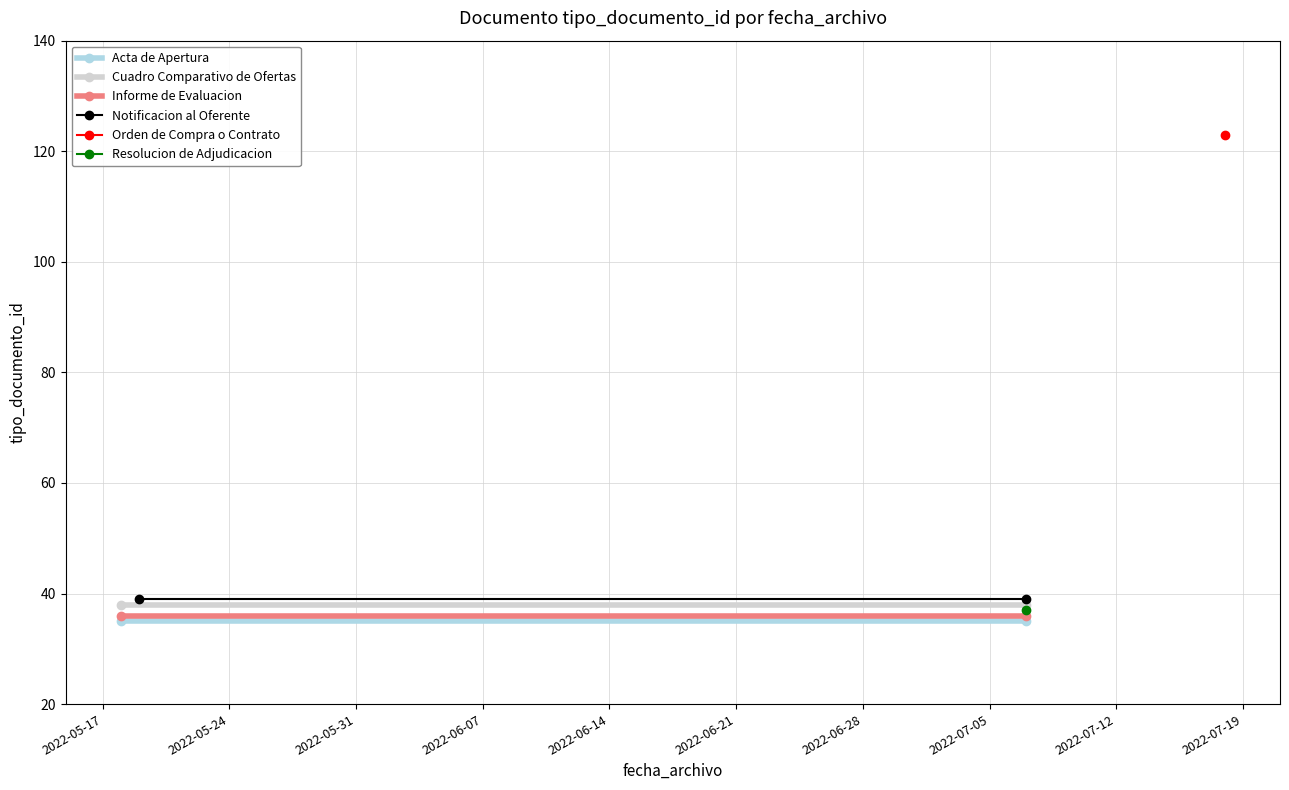

What is the total value across all series at 2022-05-24?

148